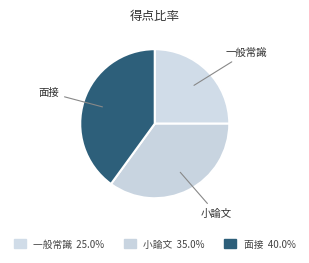

Count the number of slices in the pie.

3